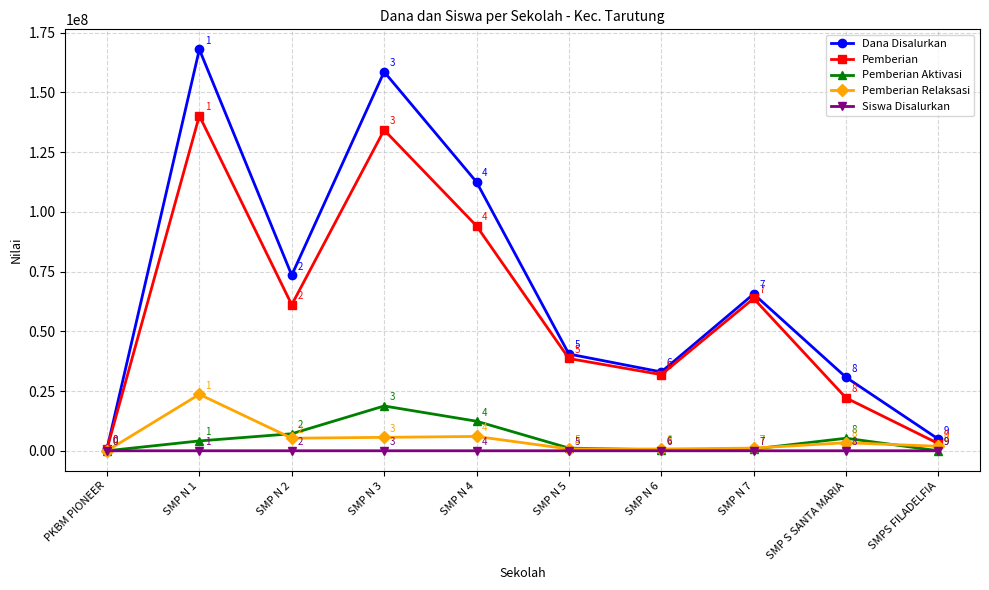

True or false: Siswa Disalurkan has more than 2 points higher than both neighbors.

True